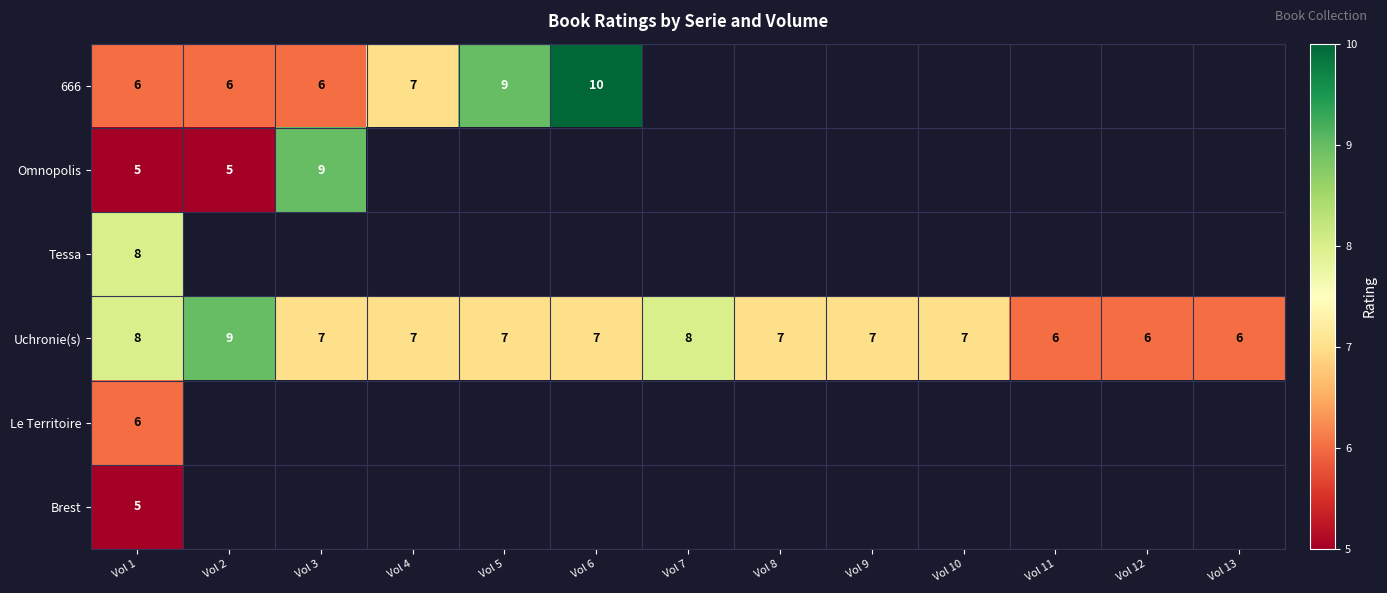

What is the minimum value shown in the chart?

5.0